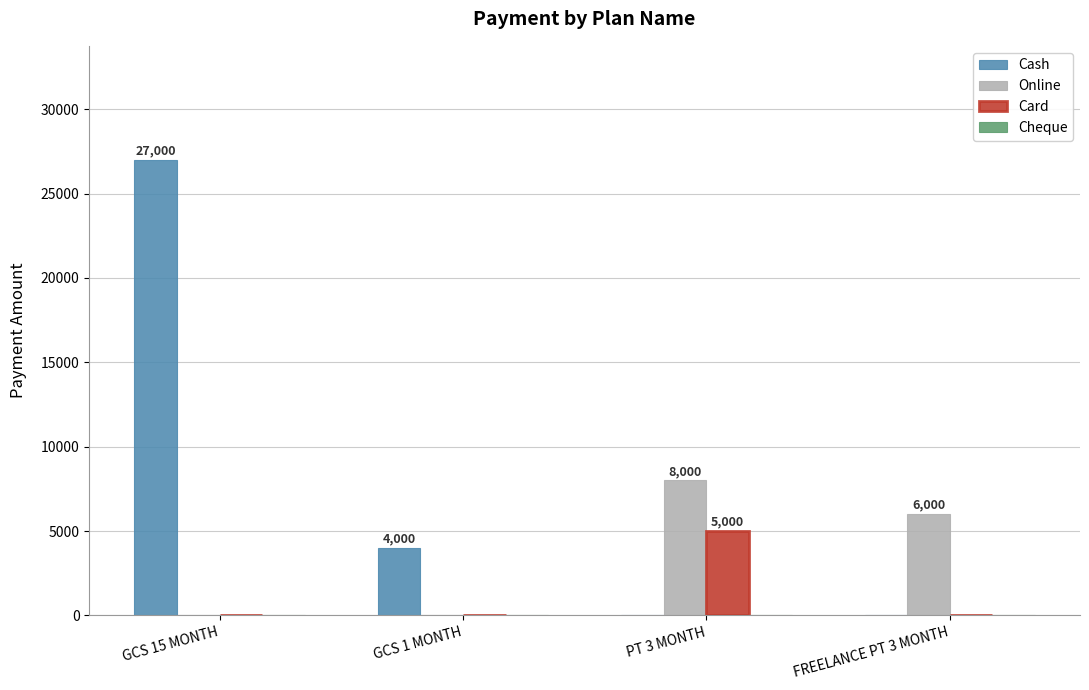

Which category has the highest value in the Card series?

PT 3 MONTH